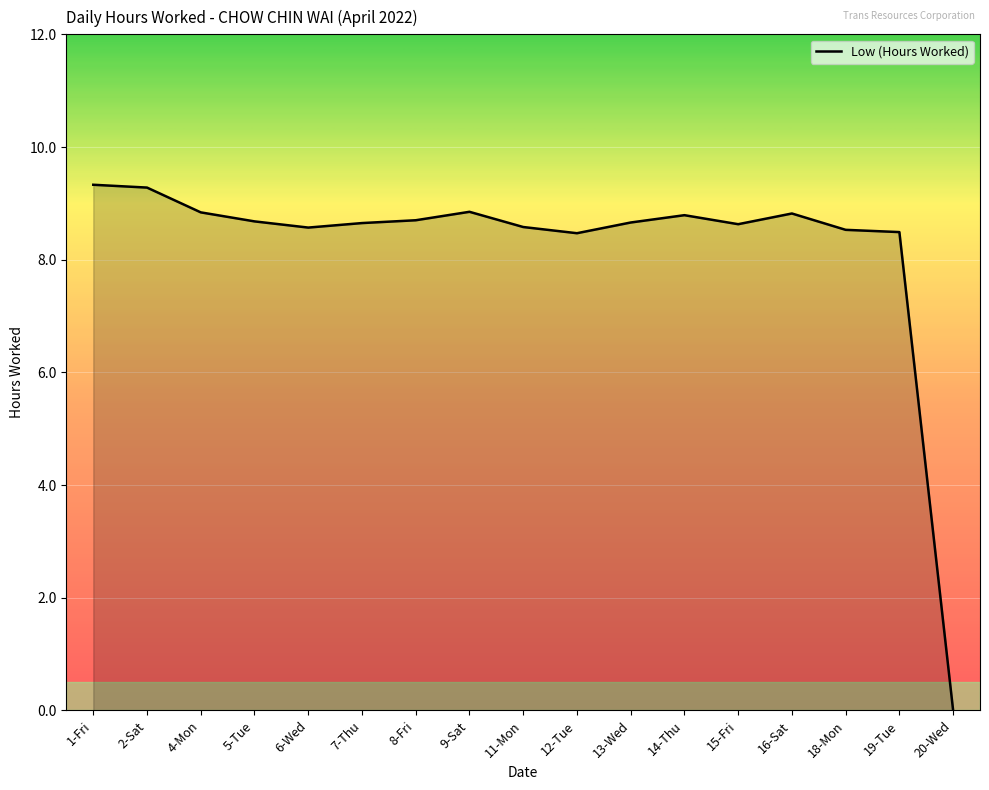

How many values are above zero?

16